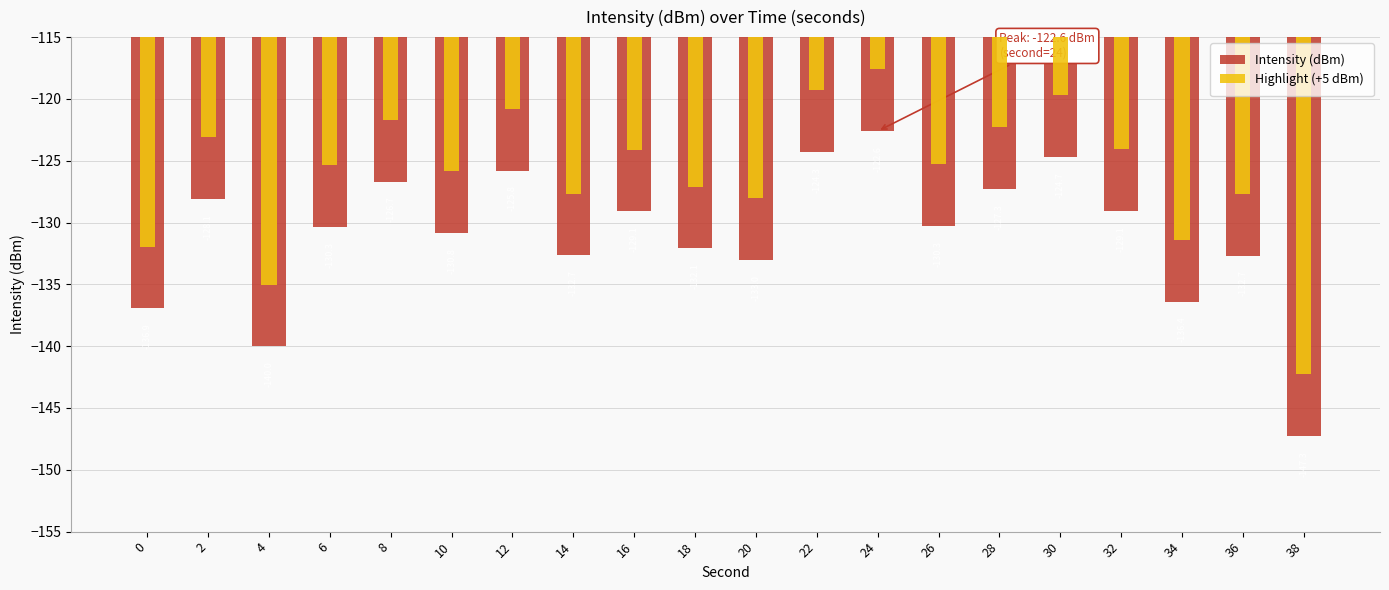

Is the value of Intensity (dBm) at 24 greater than the value of Highlight (+5 dBm) at 0?

Yes